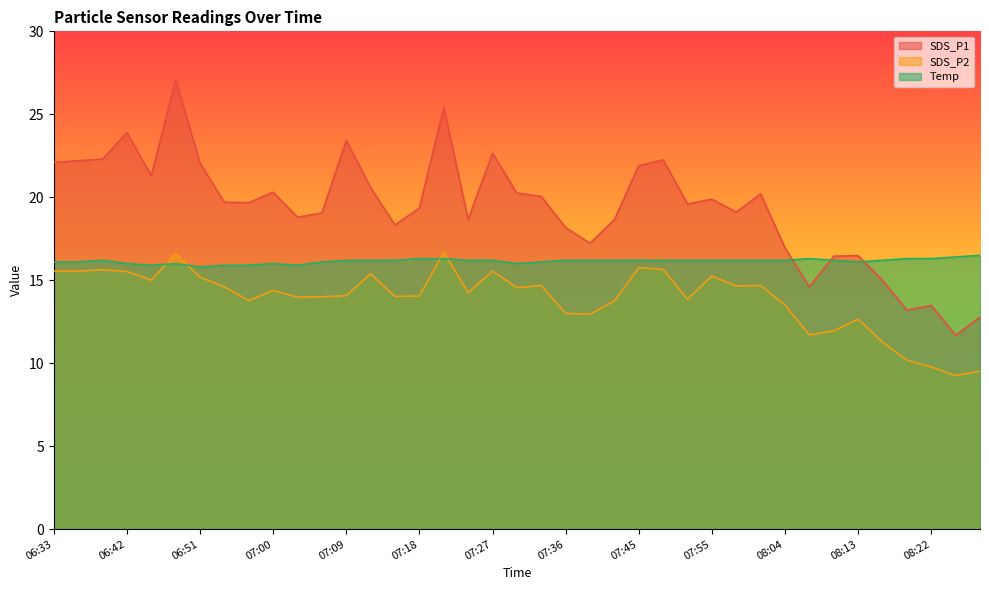

How many lines are shown in the chart?

3